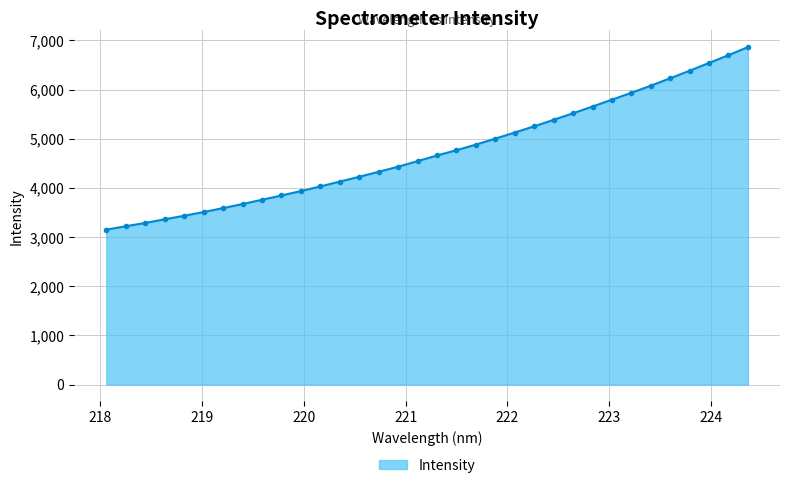

Reading left to right, list all the values displayed in this chart.

3149.9	3220.0	3286.7	3361.0	3433.2	3508.3	3589.3	3671.0	3758.6	3845.8	3935.3	4029.7	4128.1	4225.9	4328.2	4430.6	4544.8	4659.2	4767.5	4880.7	5003.6	5126.3	5253.6	5384.9	5518.8	5655.3	5794.9	5934.7	6079.2	6230.4	6384.1	6542.4	6699.6	6864.6